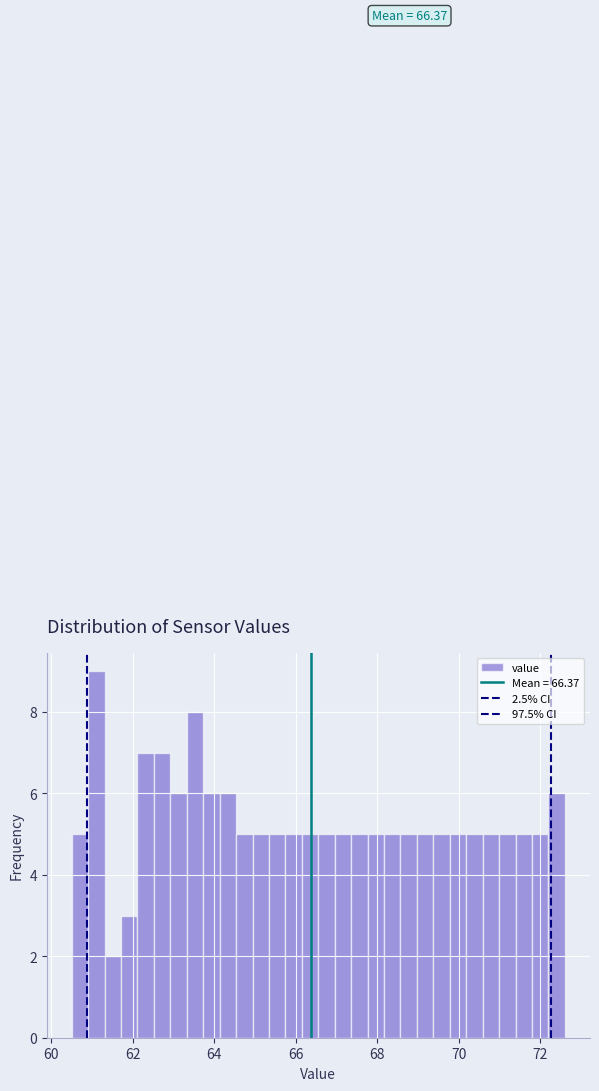

Read against the x-axis, roughly where is the centre of the tallest bar?

61.2